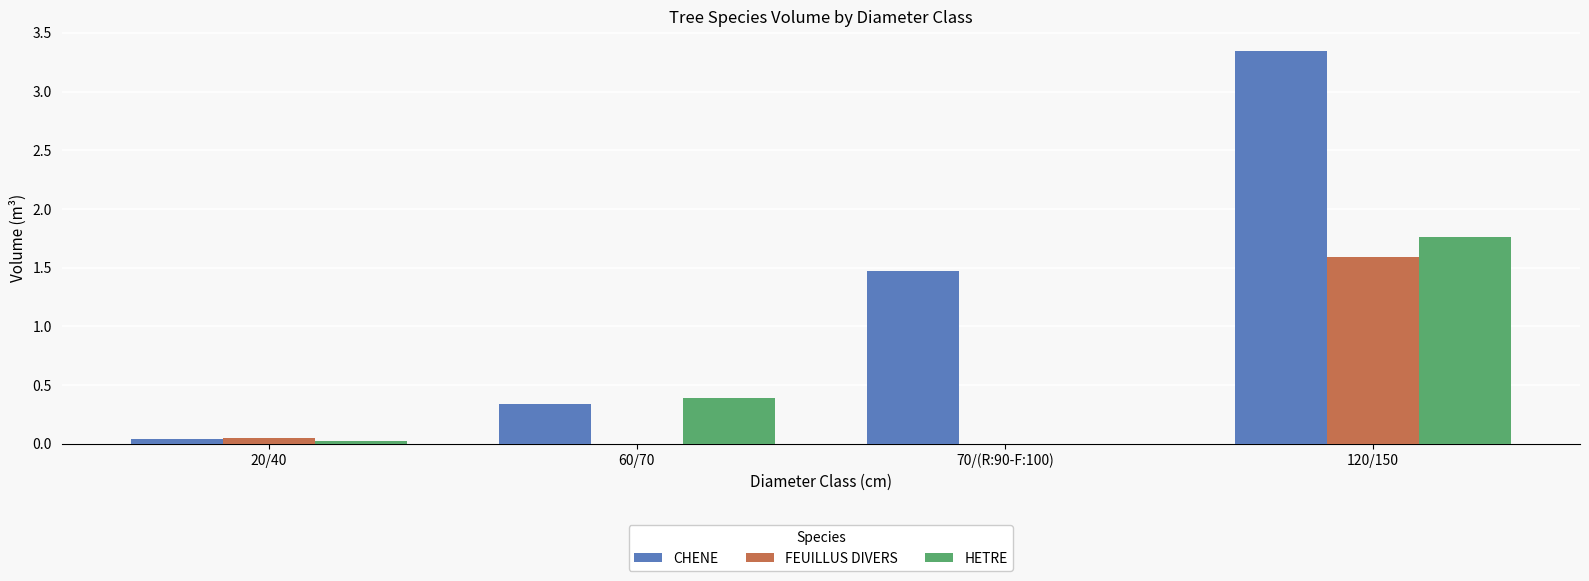

What is the maximum value for FEUILLUS DIVERS?

1.6